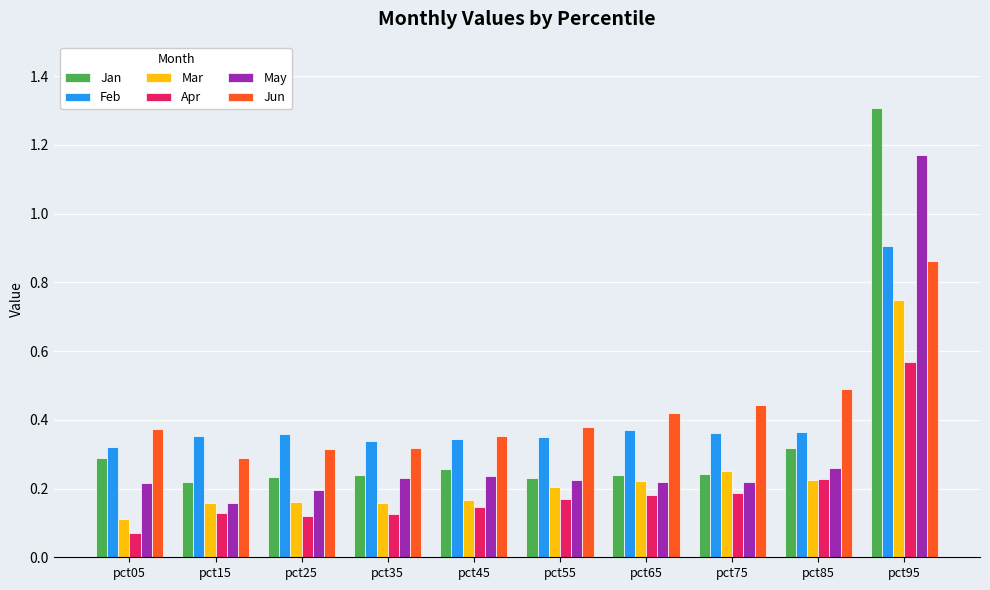

At which category does the chart reach its minimum across all series?

pct05